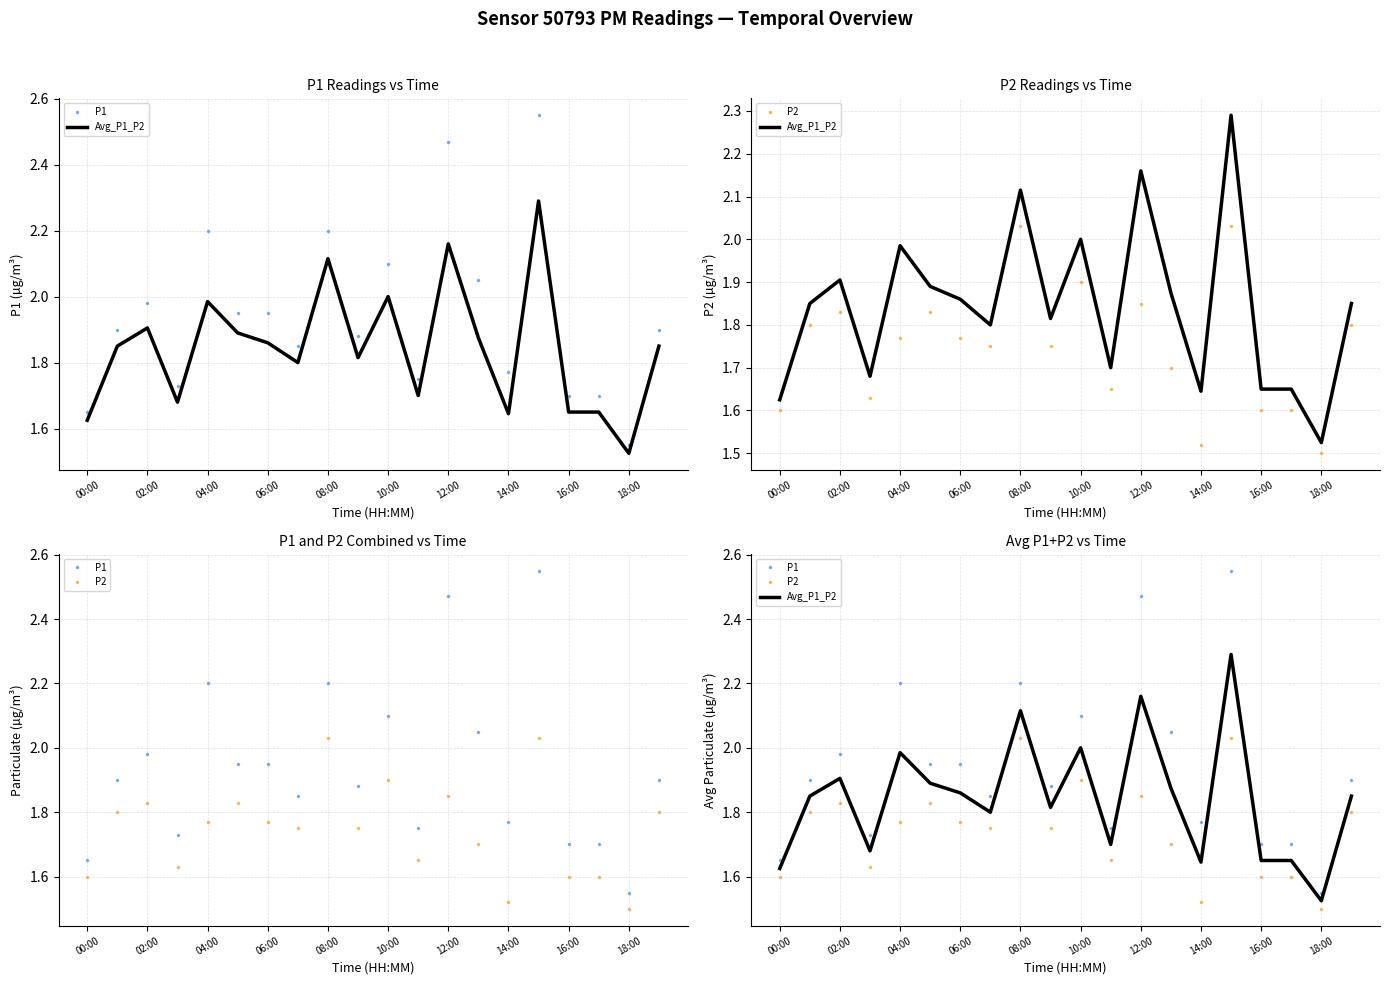

What is the smallest value displayed?

1.5